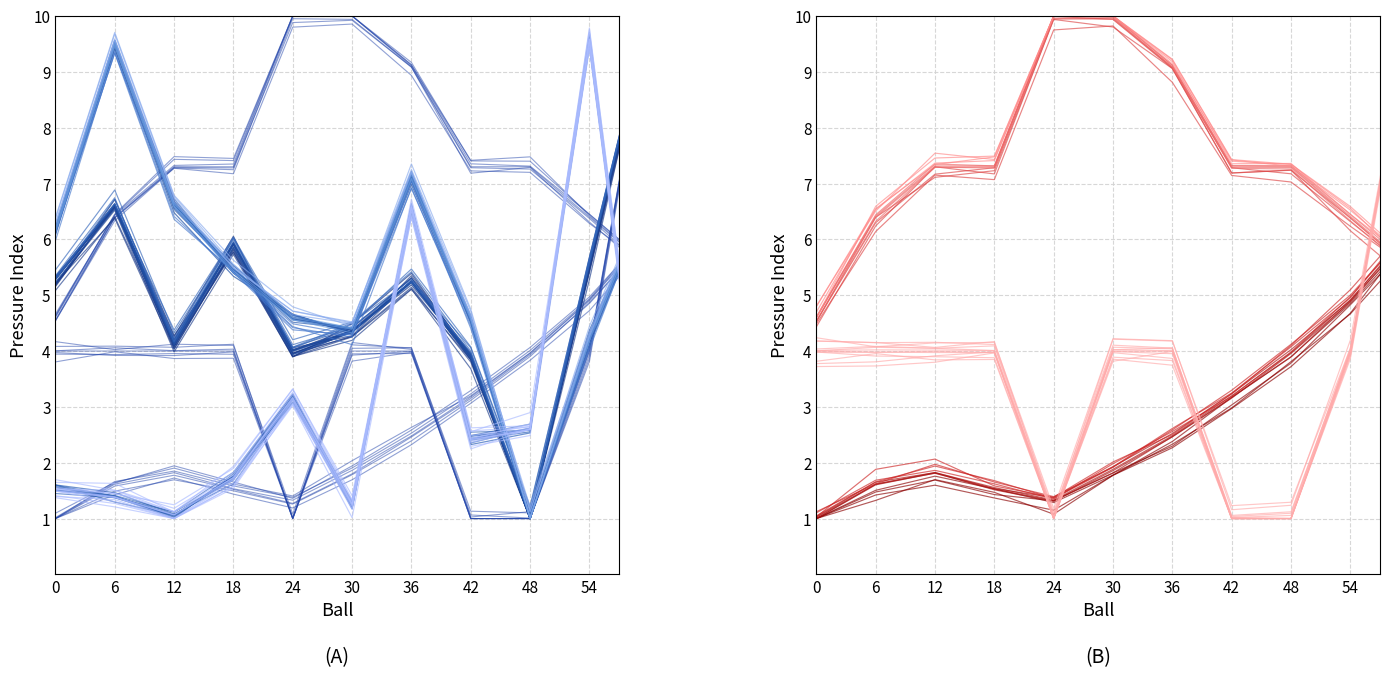

Where is Max_cycle nearest to the value 5?

36